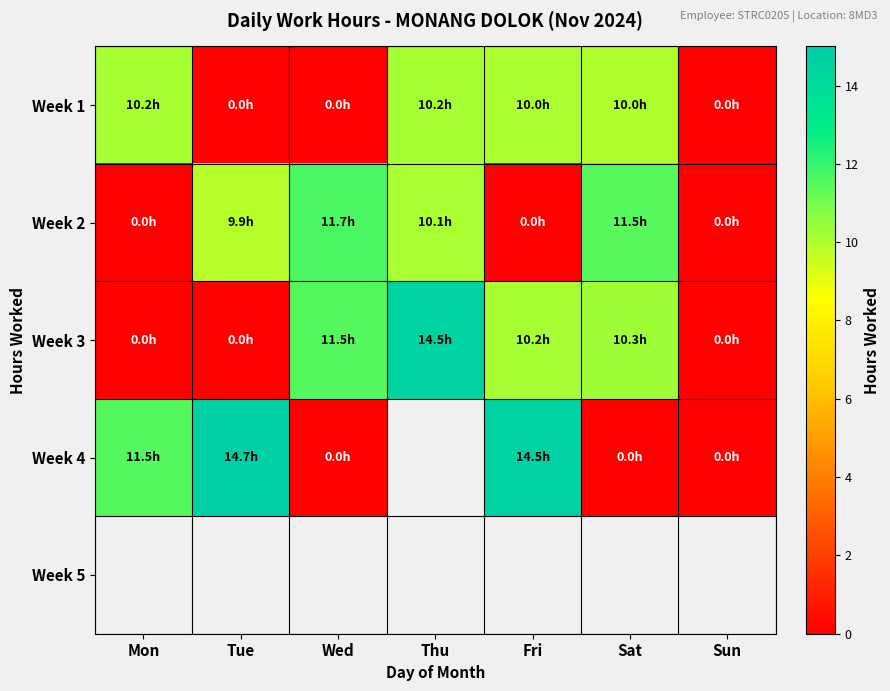

Which series has the largest total across all categories?

Week 3